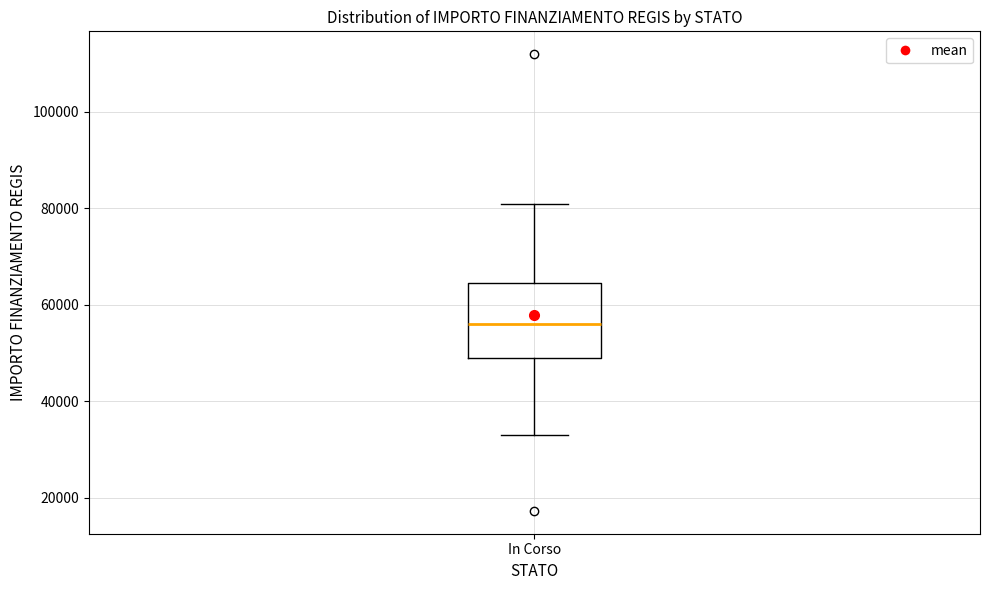

Read this box plot against the y-axis: the position of the median line, the range covered by the box, and the ends of both whiskers. The values are not printed on the chart, so give them approximately, as read against the axis.

median 56000, box 50000 to 64000, whiskers 32000 to 80000